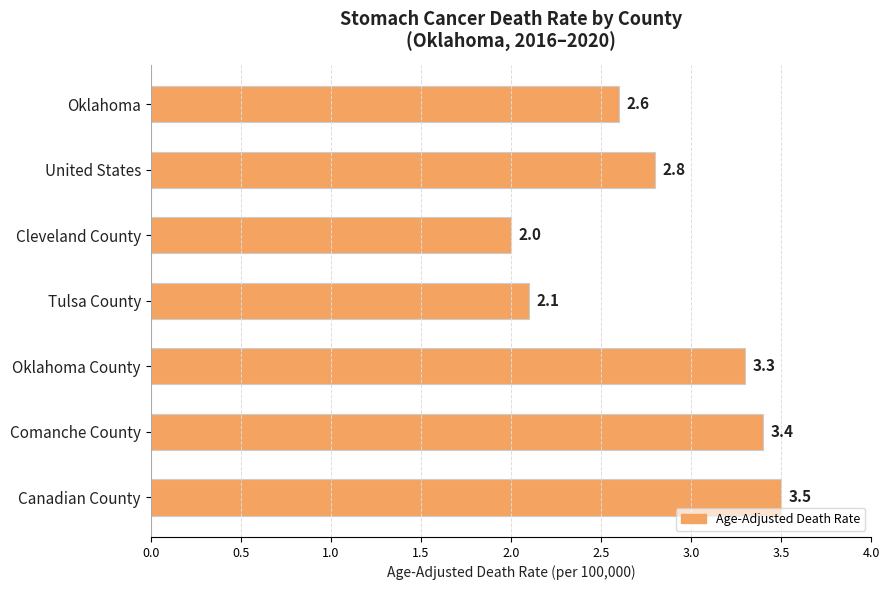

What position from the bottom is Oklahoma?

7